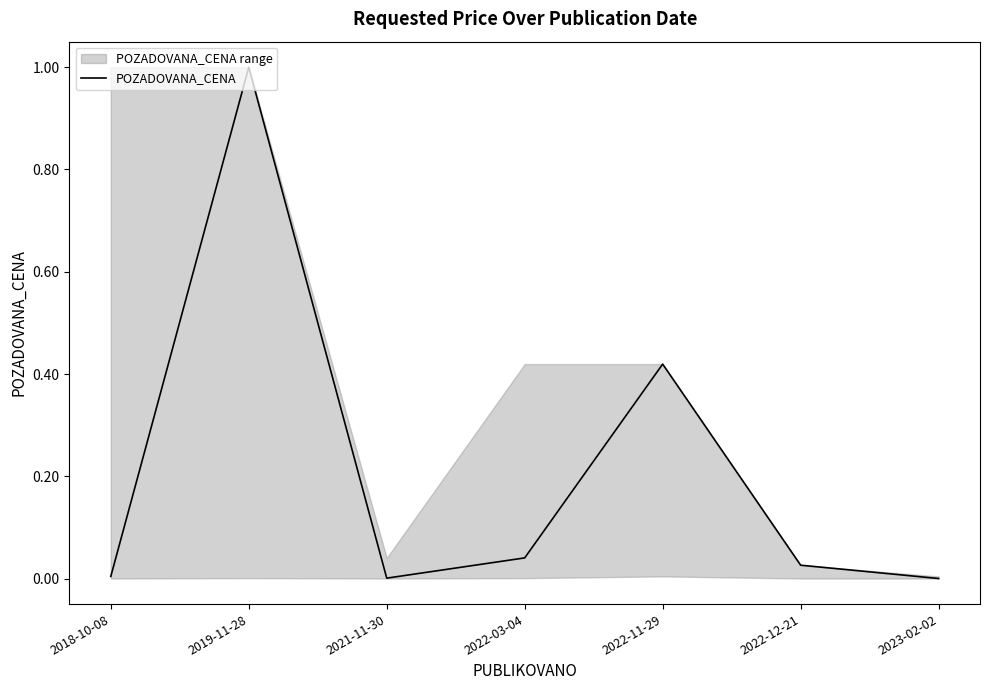

Is it true that the value at 2022-03-04 is 0.0?

True